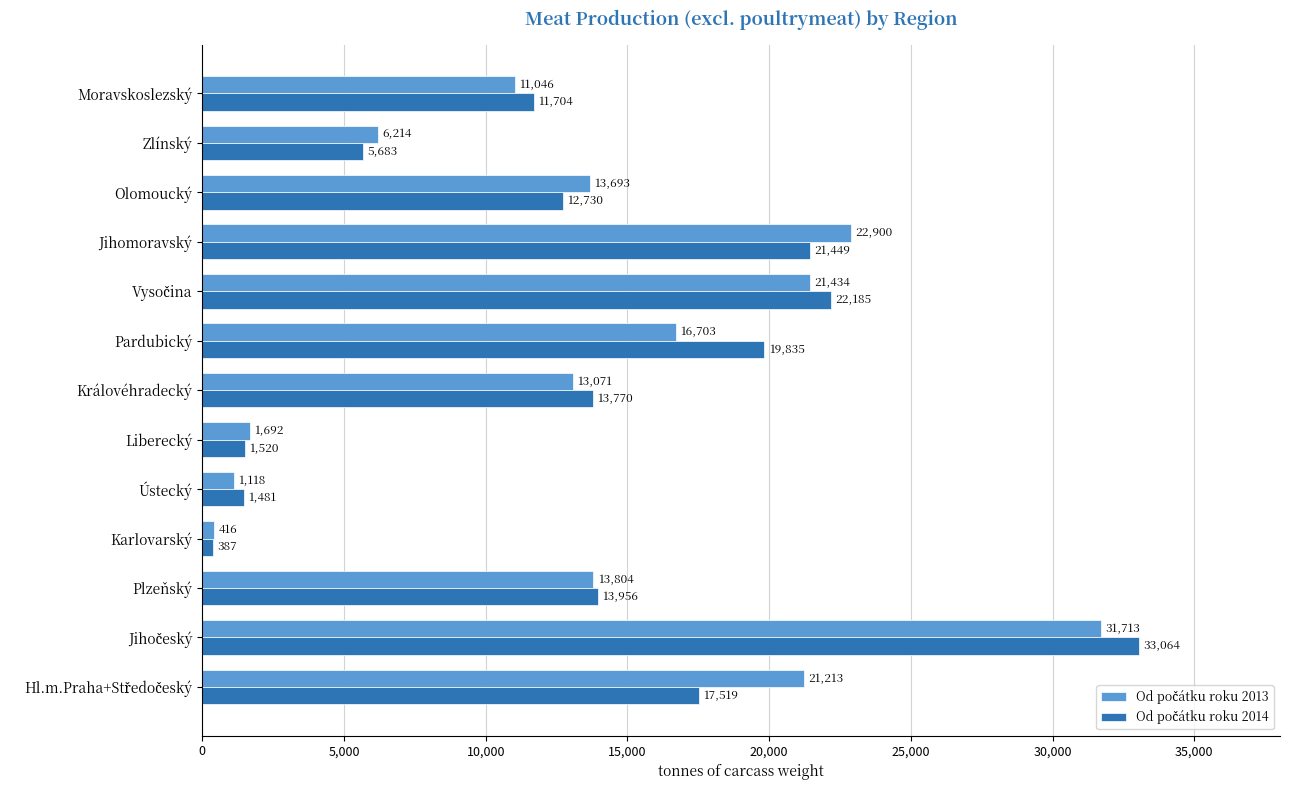

At how many categories does at least one series exceed 929?

12